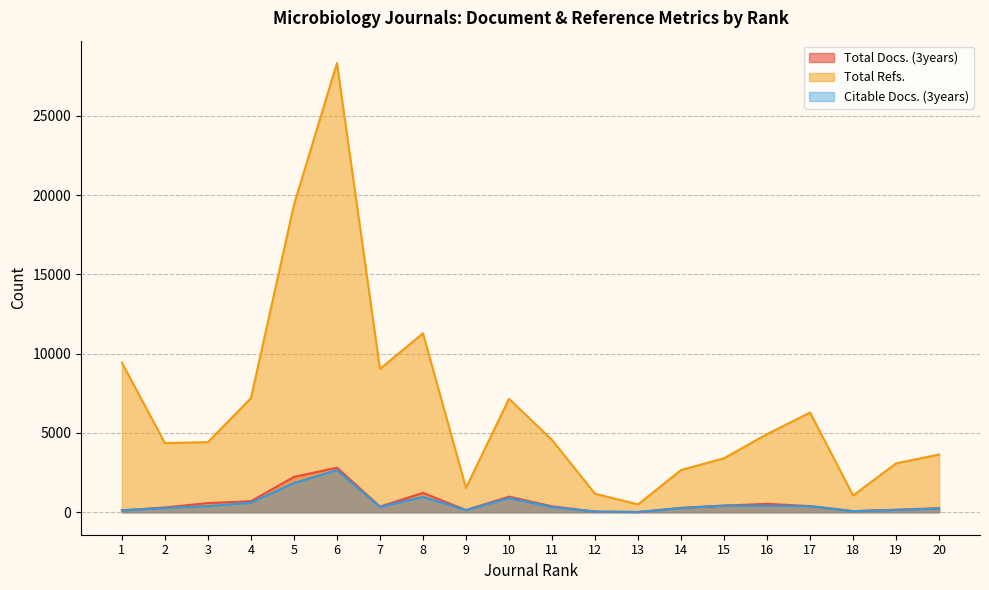

Reading right to left, extract all data points from this chart.

Total Docs. (3years): 20=258	19=160	18=71	17=391	16=531	15=423	14=277	13=16	12=41	11=375	10=987	9=138	8=1223	7=359	6=2814	5=2229	4=699	3=579	2=303	1=121
Total Refs.: 20=3643	19=3085	18=1056	17=6286	16=4932	15=3406	14=2662	13=495	12=1168	11=4561	10=7154	9=1535	8=11283	7=9040	6=28323	5=19388	4=7195	3=4424	2=4359	1=9435
Citable Docs. (3years): 20=238	19=148	18=71	17=385	16=409	15=420	14=263	13=16	12=41	11=332	10=891	9=138	8=969	7=335	6=2654	5=1844	4=604	3=388	2=271	1=120